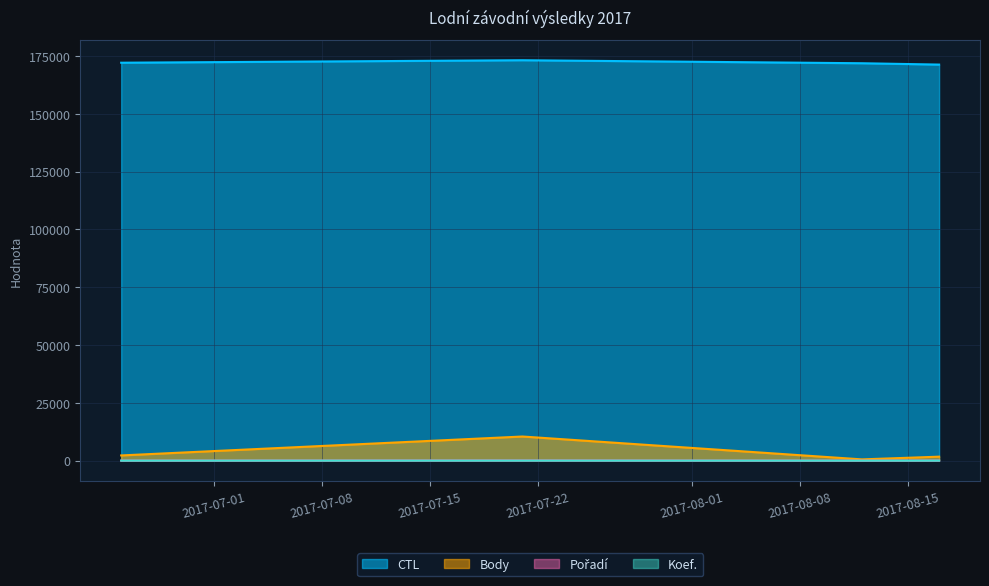

What are all the series names shown in the legend?

CTL, Koef., Pořadí, Body